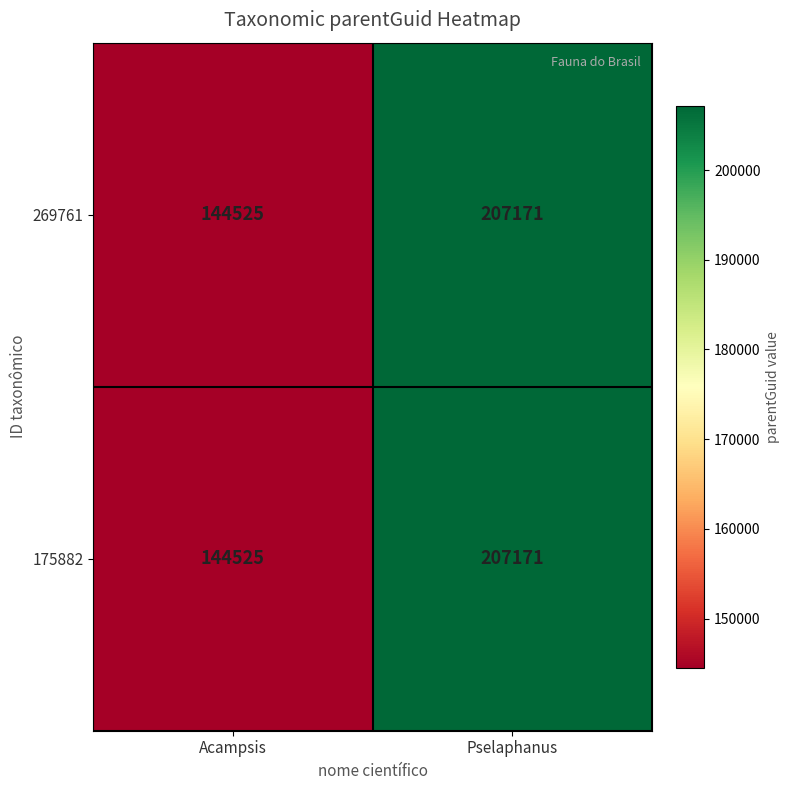

What is the difference between the maximum and minimum values in the 175882 series?

62646